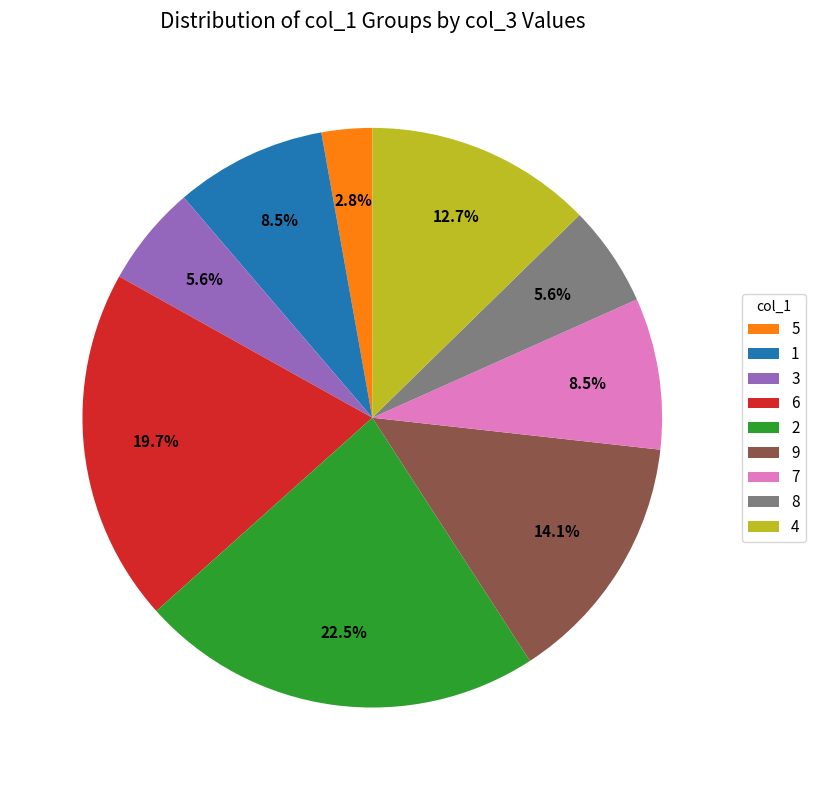

Between 3 and 4, which is larger?

4